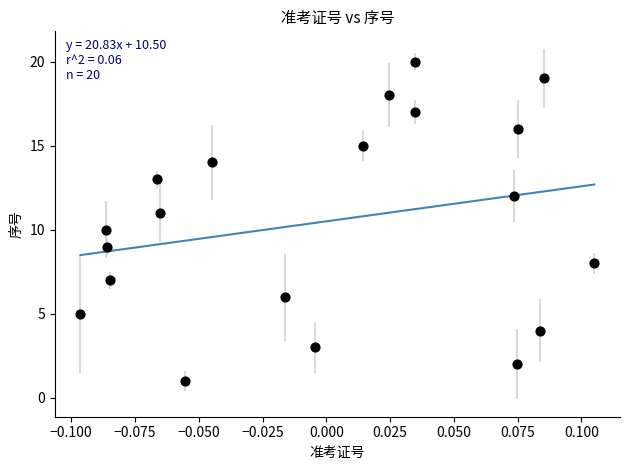

What is the range of Y values (max minus min)?

19